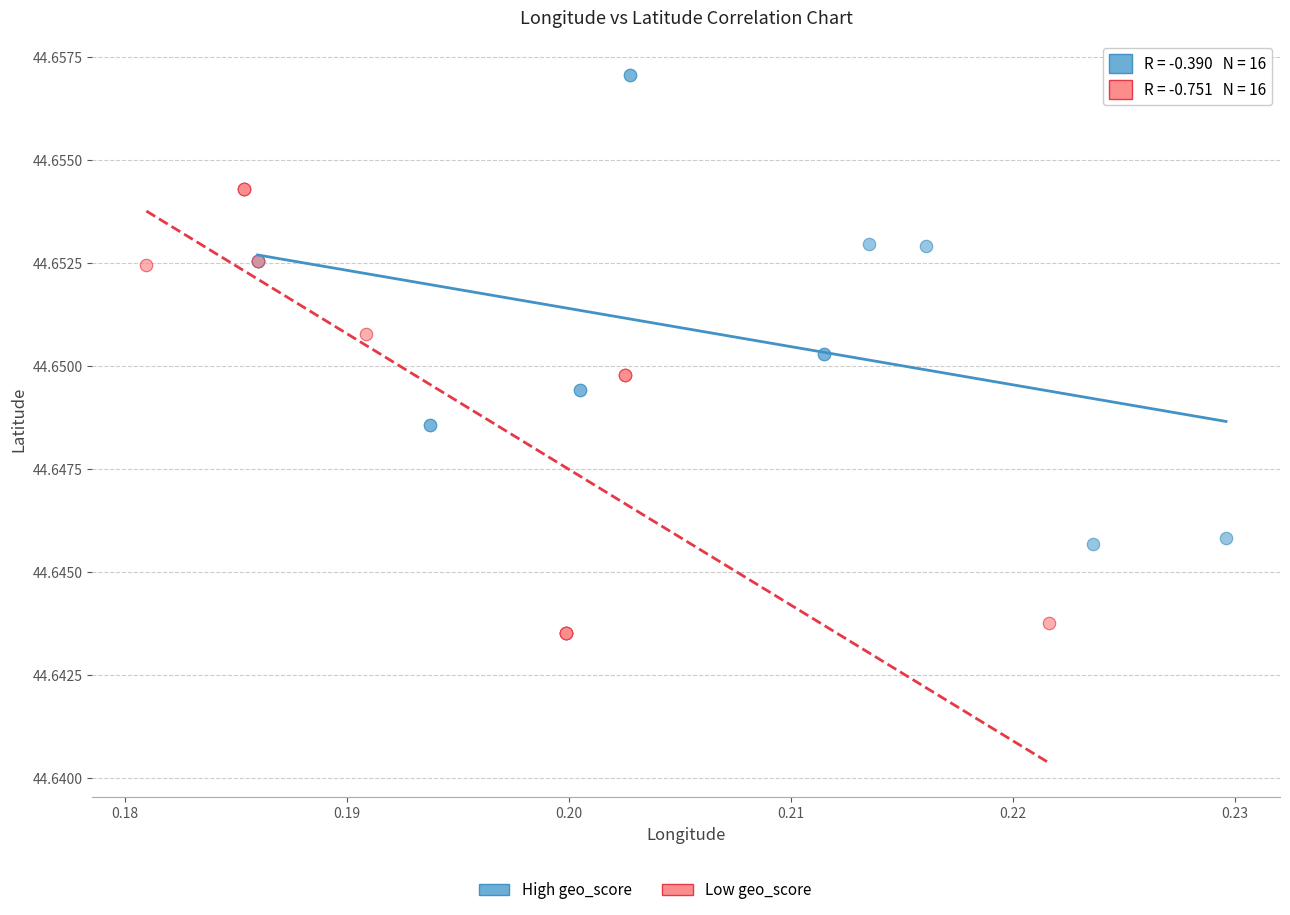

Which series reaches the minimum Y coordinate?

Low geo_score